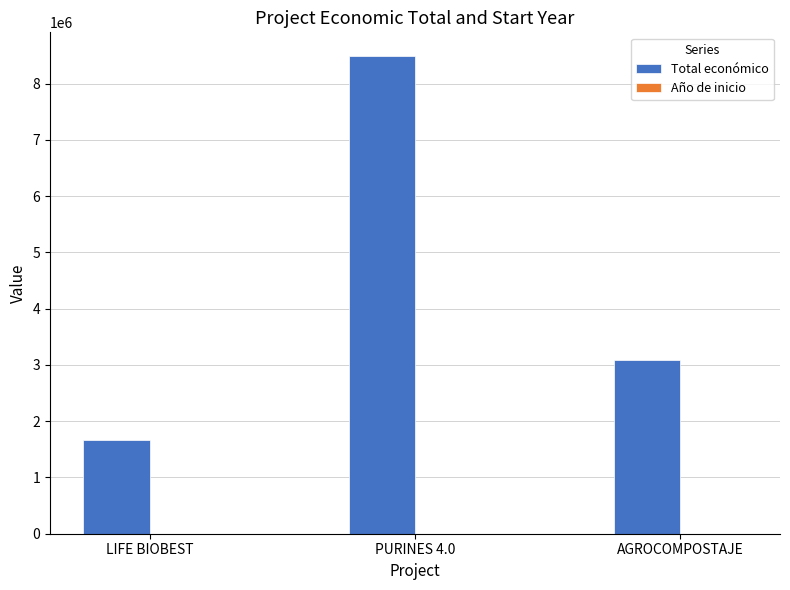

Which series has the largest total across all categories?

Total económico